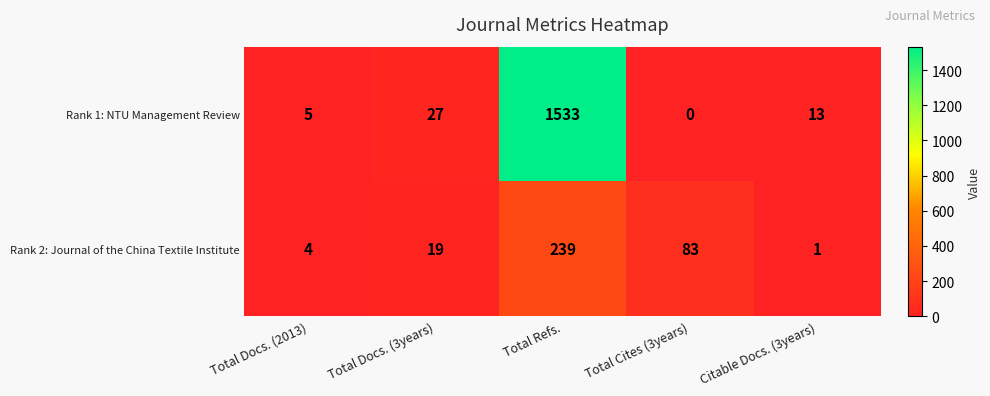

What is the difference between the maximum and minimum values in the Rank 2: Journal of the China Textile Institute series?

238